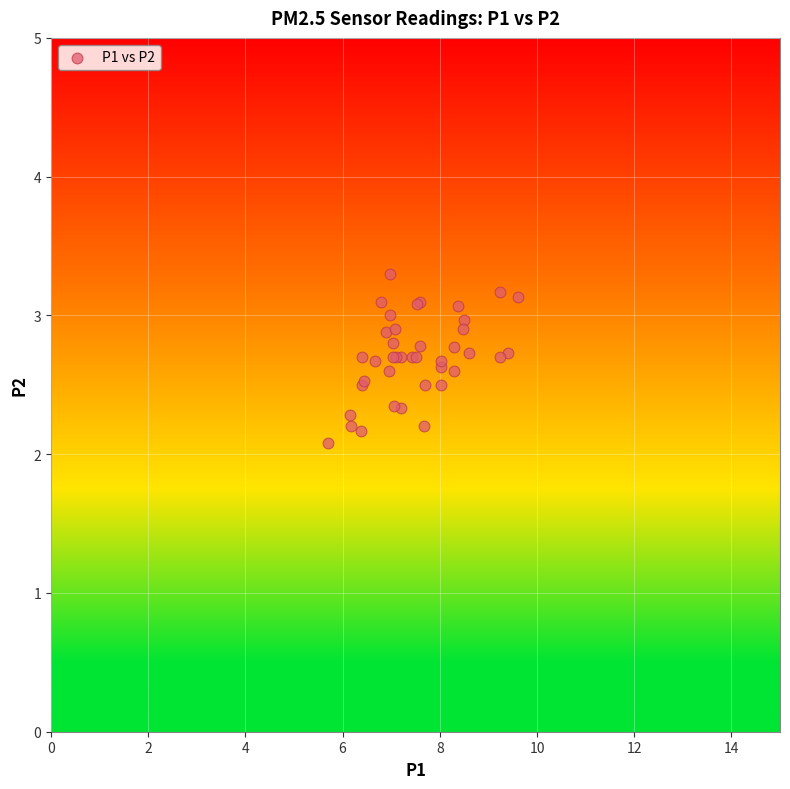

What Y value in the scatter plot is closest to 2?

2.1